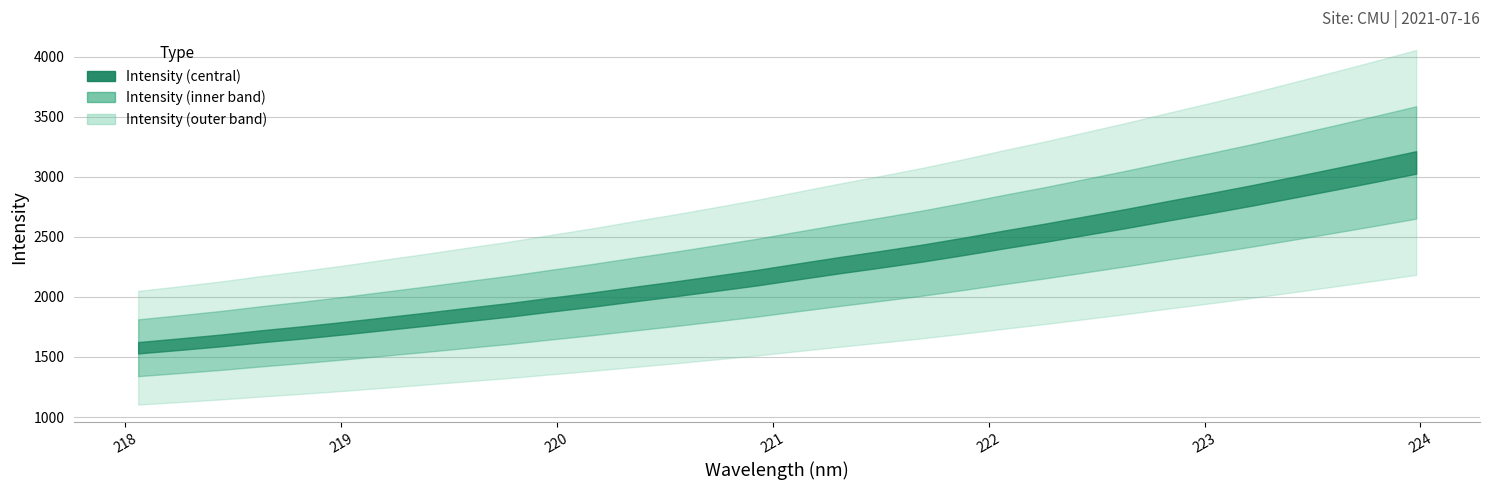

How many lines are shown in the chart?

1